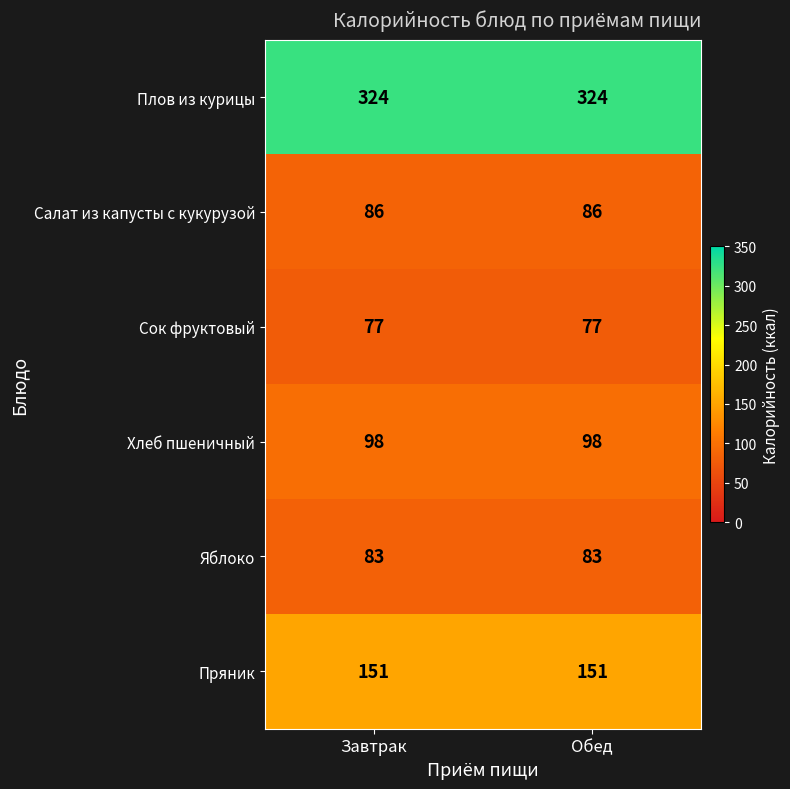

Read the Салат из капусты с кукурузой value at Обед.

86